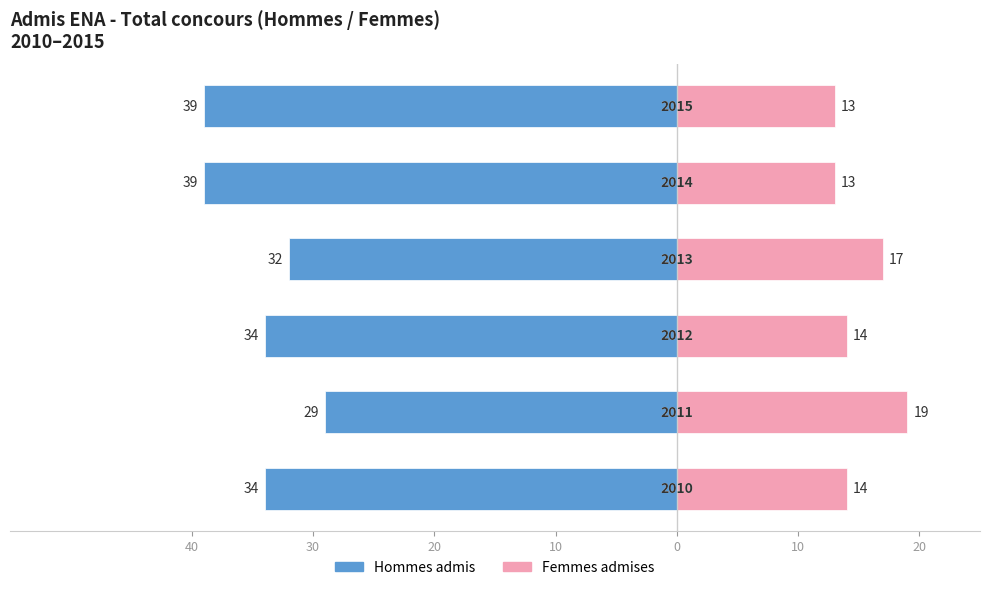

How many bars are there in each group?

2